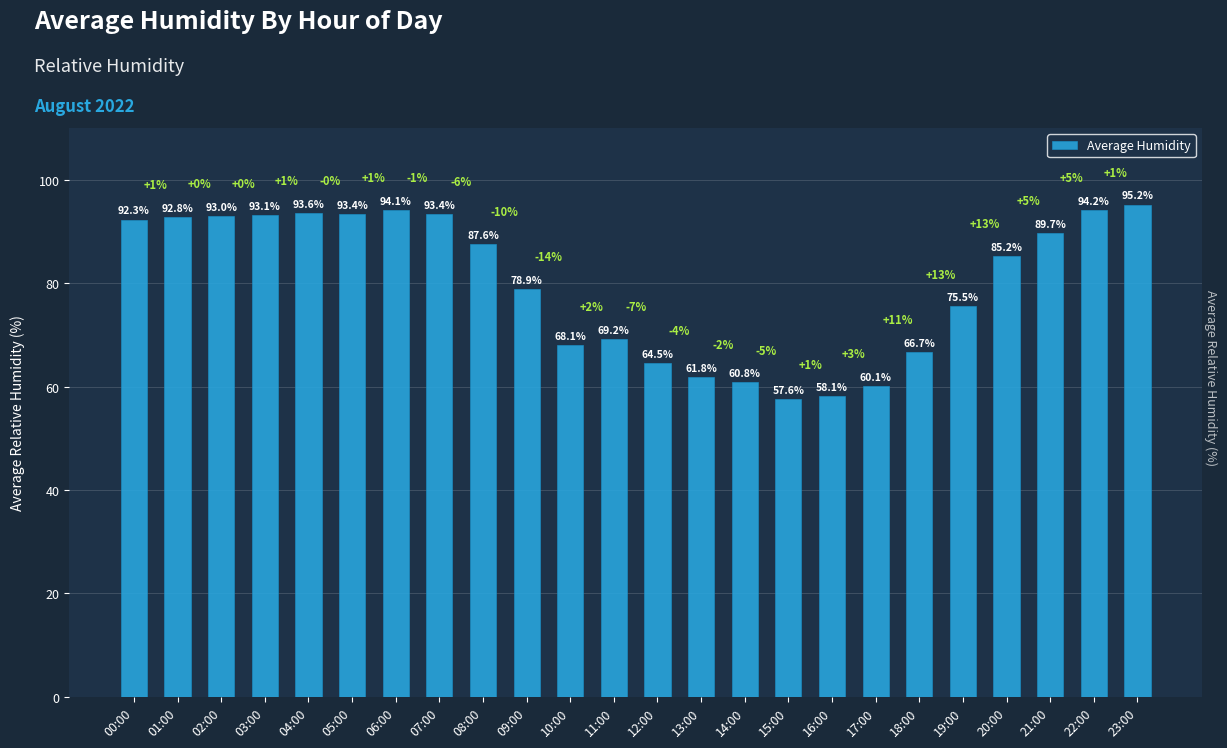

What is the difference between the values at 18:00 and 03:00?

26.4